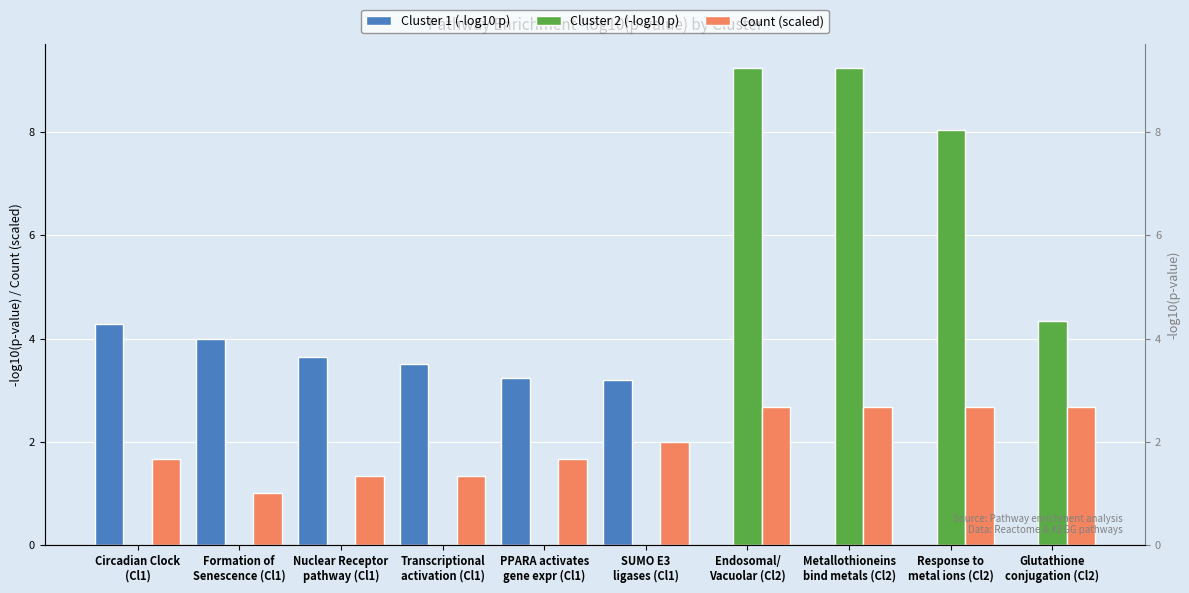

What are all the series names shown in the legend?

Cluster 1 (-log10 p), Cluster 2 (-log10 p), Count (scaled)